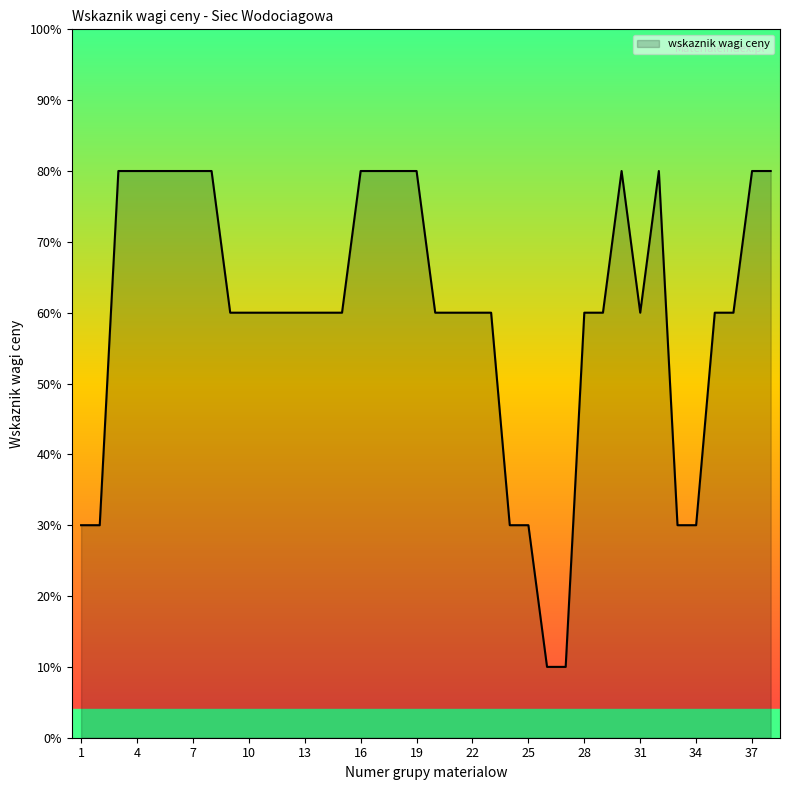

Rank the categories by value from lowest to highest.

26, 27, 1, 2, 24, 25, 33, 34, 9, 10, 11, 12, 13, 14, 15, 20, 21, 22, 23, 28, 29, 31, 35, 36, 3, 4, 5, 6, 7, 8, 16, 17, 18, 19, 30, 32, 37, 38